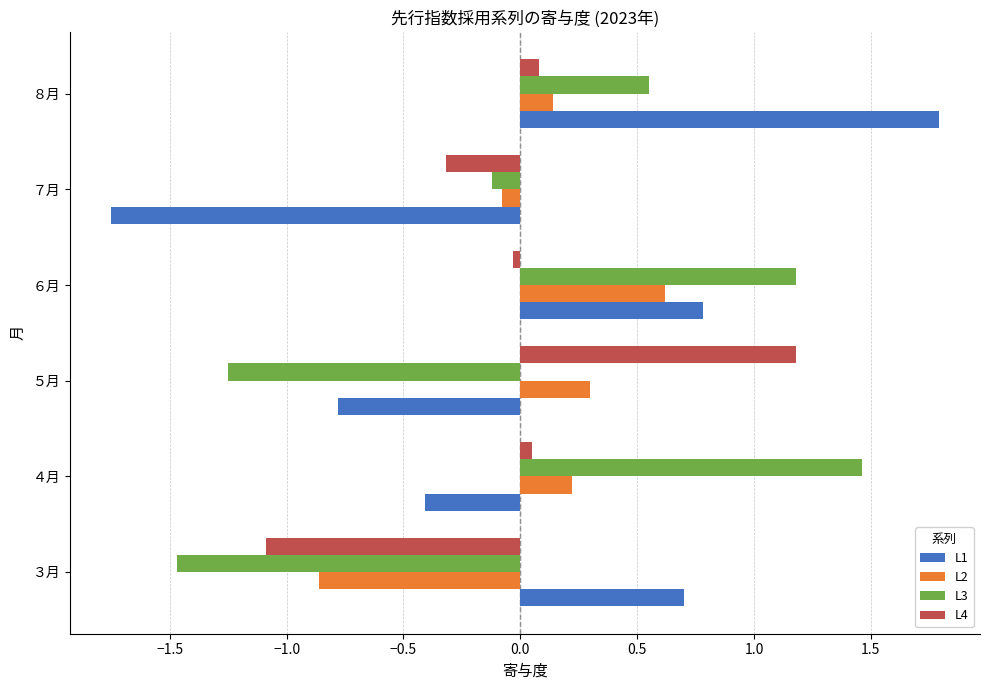

What is the sum of the L3 values at ５月 and ８月?

-0.7